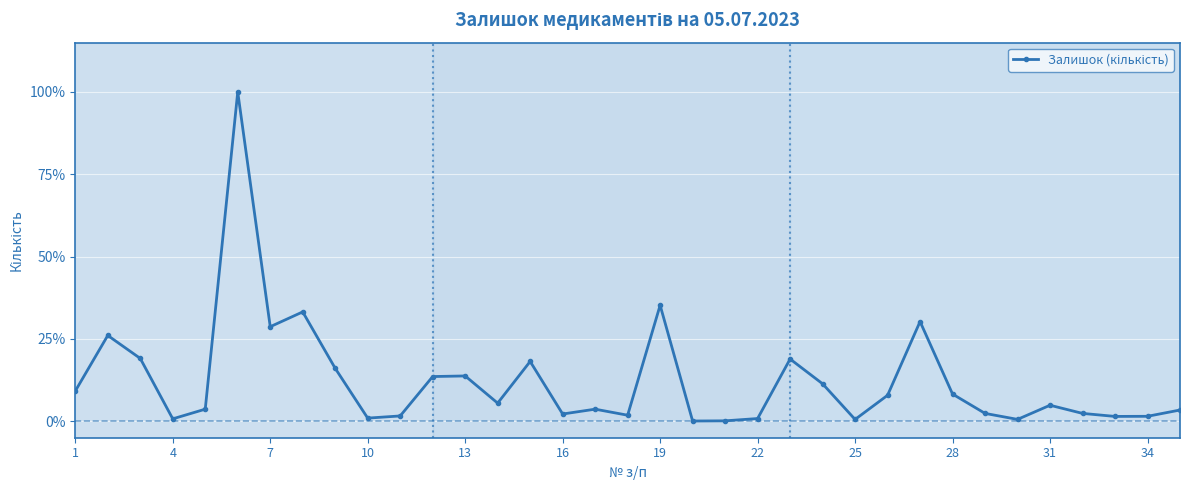

What is the average value?

12.2